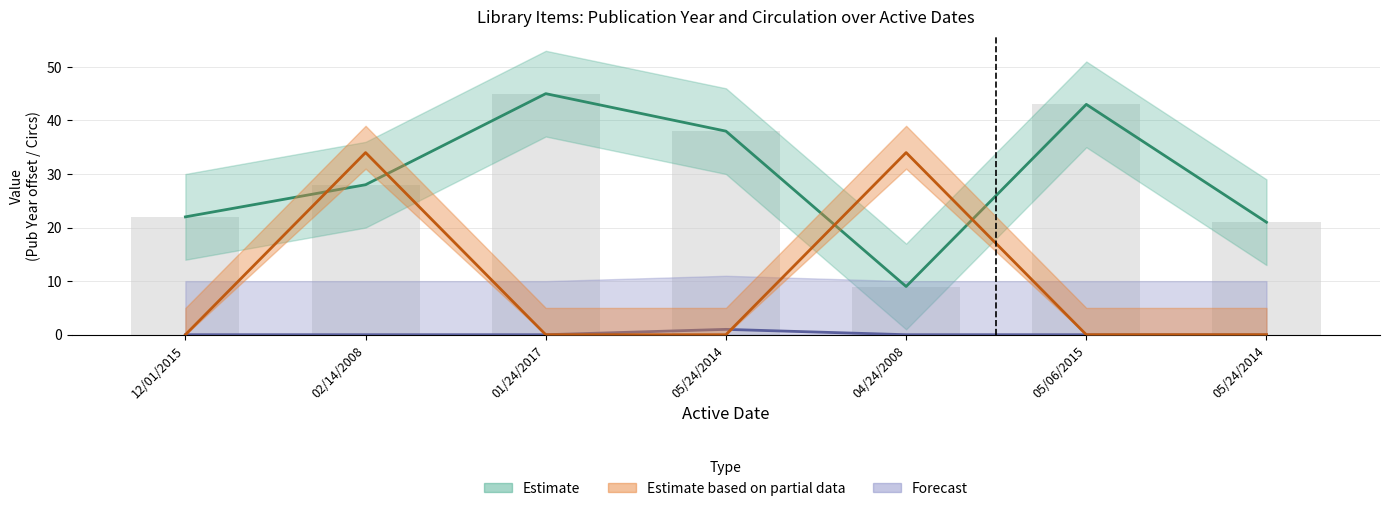

Which label corresponds to the largest value in the chart?

01/24/2017